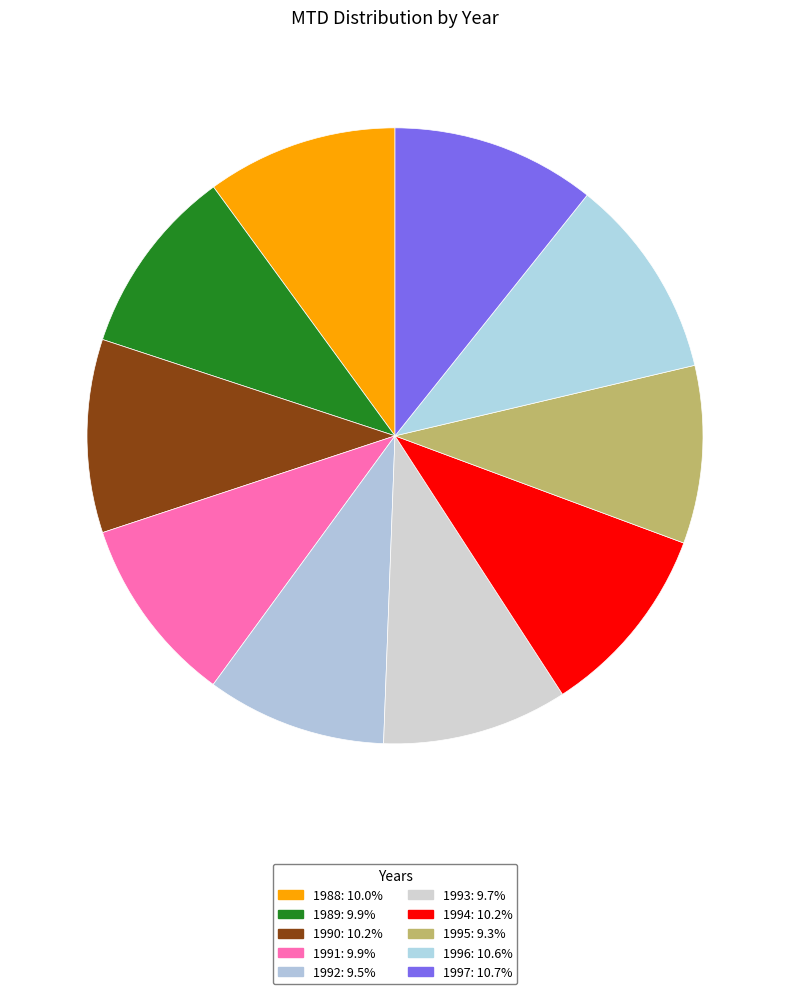

To the nearest percent, what is the average slice percentage?

10%